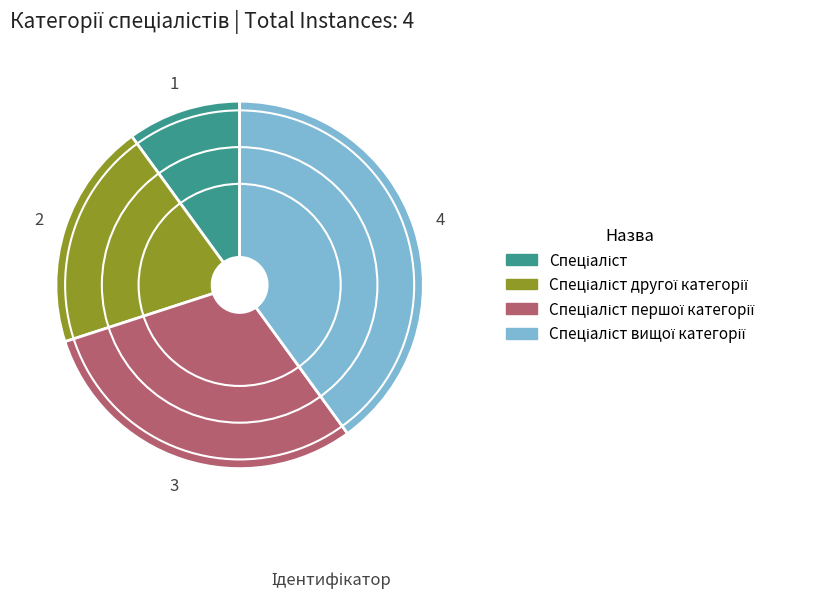

Is there a majority slice in this chart?

No